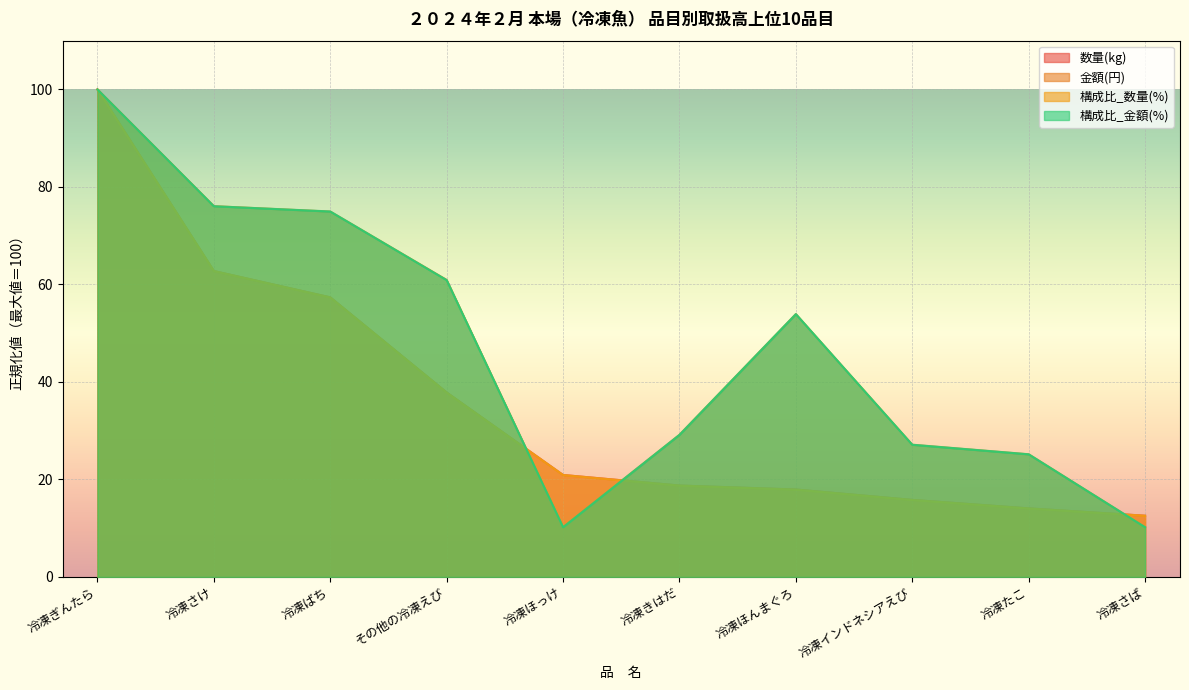

Which series ends up on top after the final intersection of 数量(kg) and 金額(円)?

数量(kg)